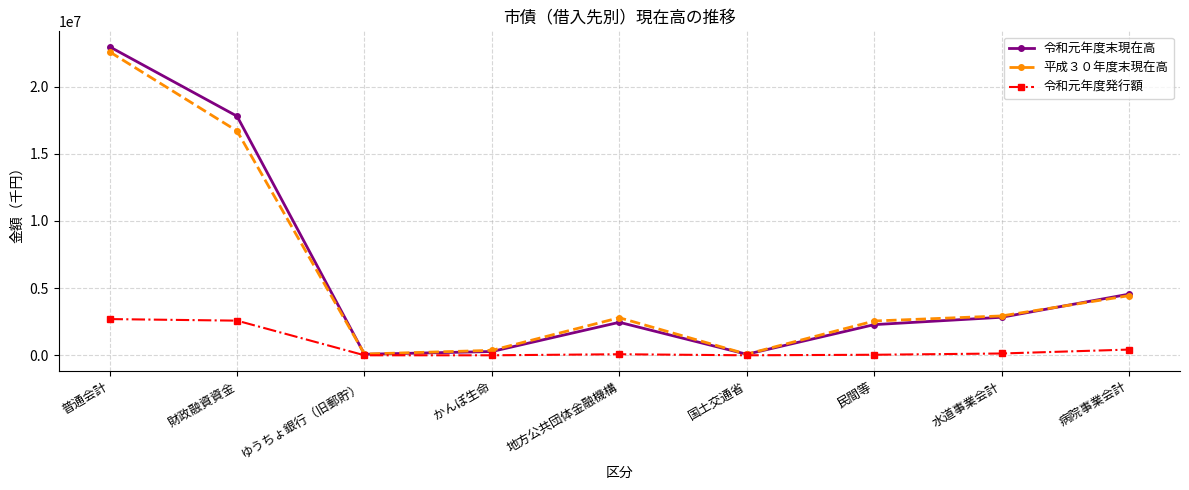

The 令和元年度発行額 series shows 4813859 at 普通会計. True or false?

False